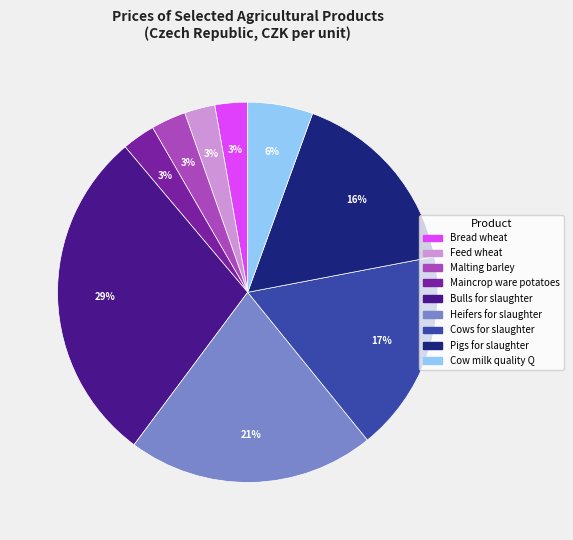

What is the ratio of the value at Bread wheat to the value at Cows for slaughter?

0.2